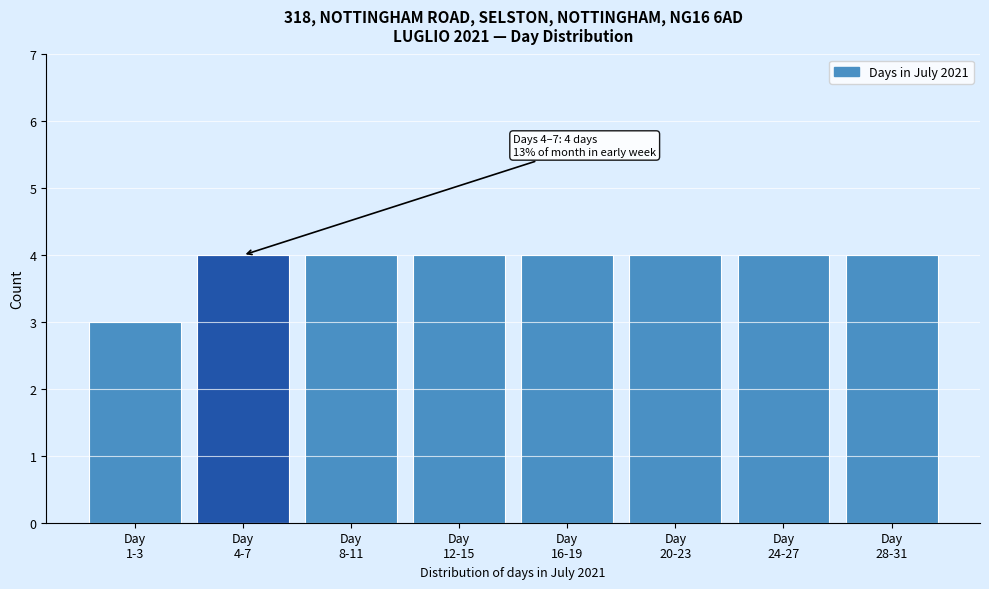

Reading left to right, extract all data points from this chart.

3	4	4	4	4	4	4	4